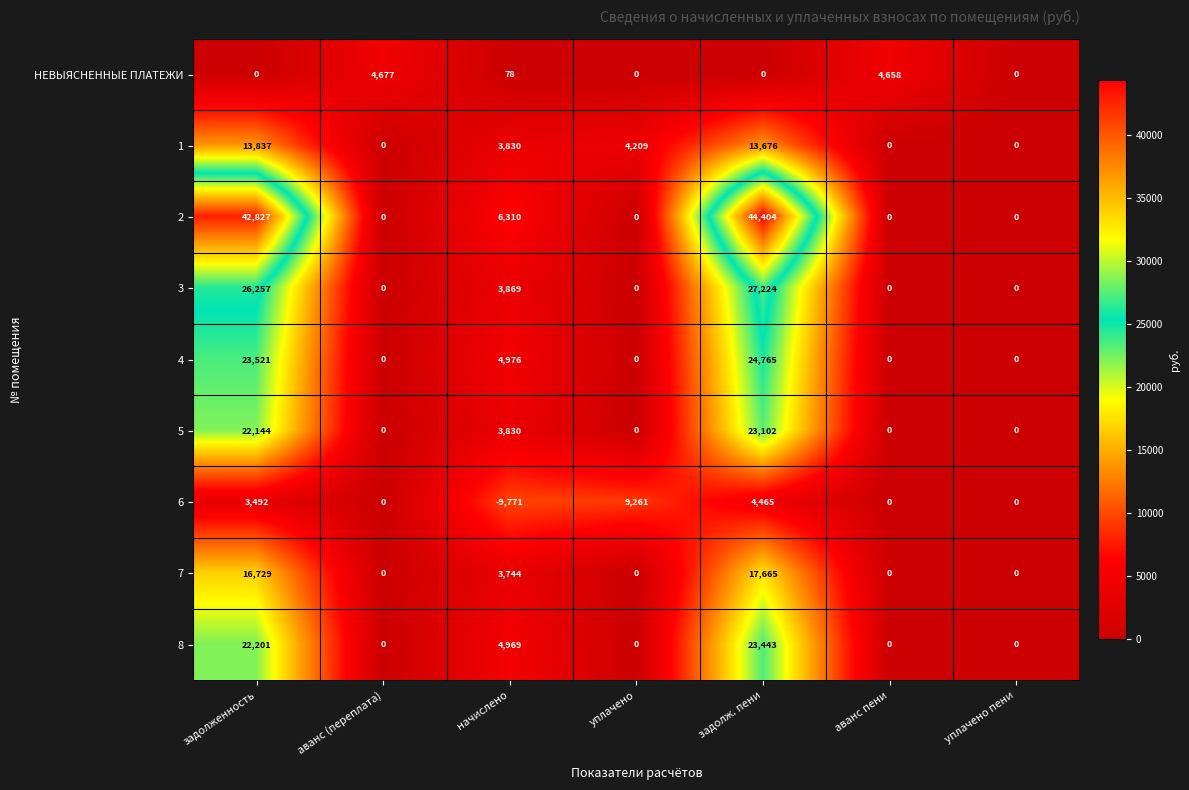

What is the total value across all series at аванс (переплата)?

4677